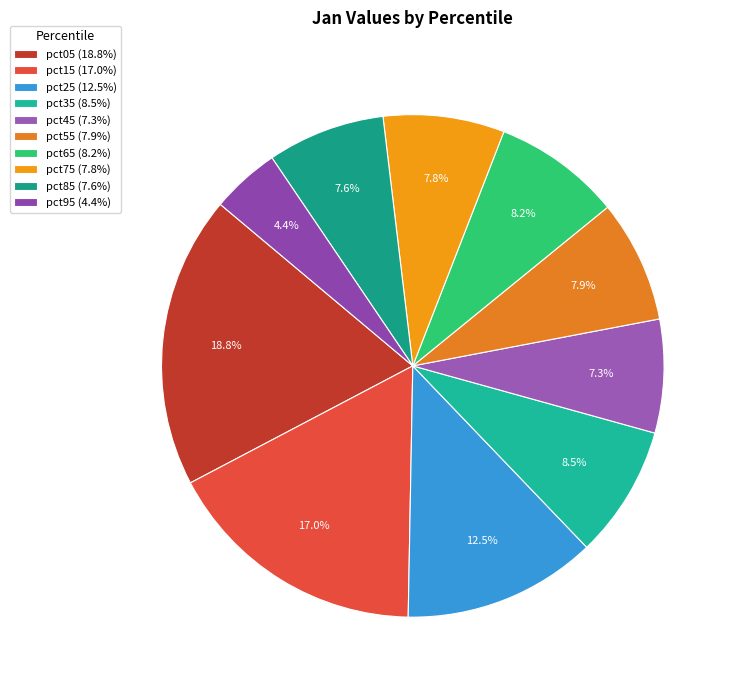

What portion of the pie excludes pct95?

95.6%